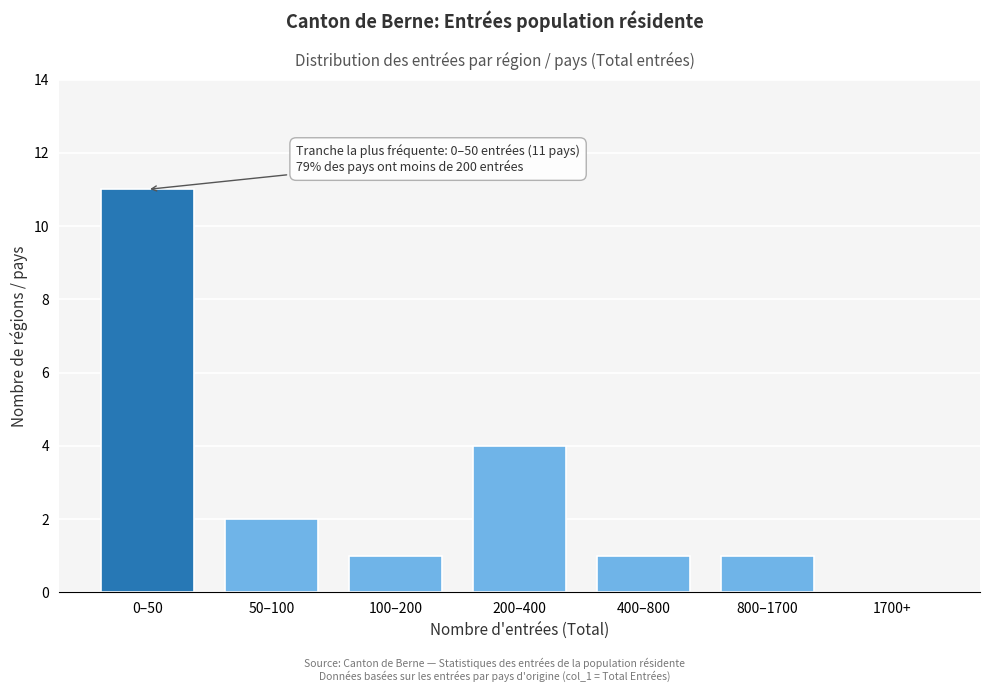

Reading right to left, what are all the values shown in this chart?

1700+=0	800–1700=1	400–800=1	200–400=4	100–200=1	50–100=2	0–50=11